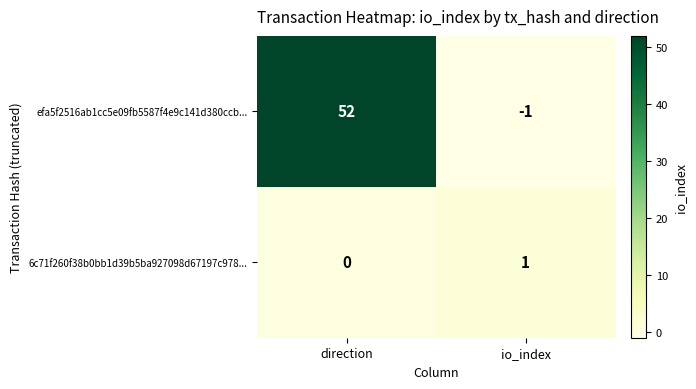

Reading left to right, what are all the values shown in this chart?

efa5f2516ab1cc5e09fb5587f4e9c141d380ccb...: 52	-1
6c71f260f38b0bb1d39b5ba927098d67197c978...: 0	1